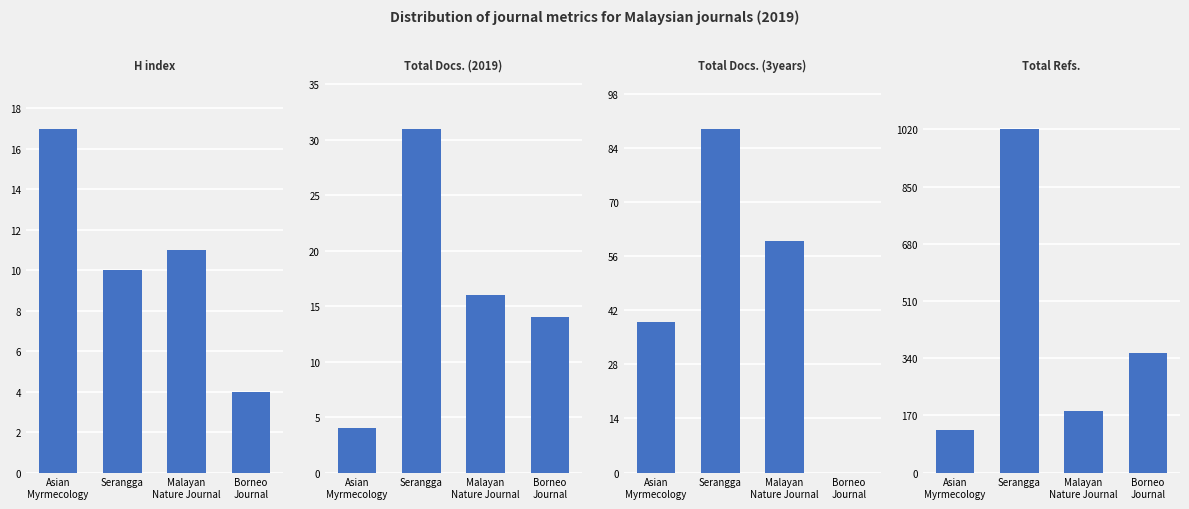

The H index series shows 17 at Asian
Myrmecology. True or false?

True